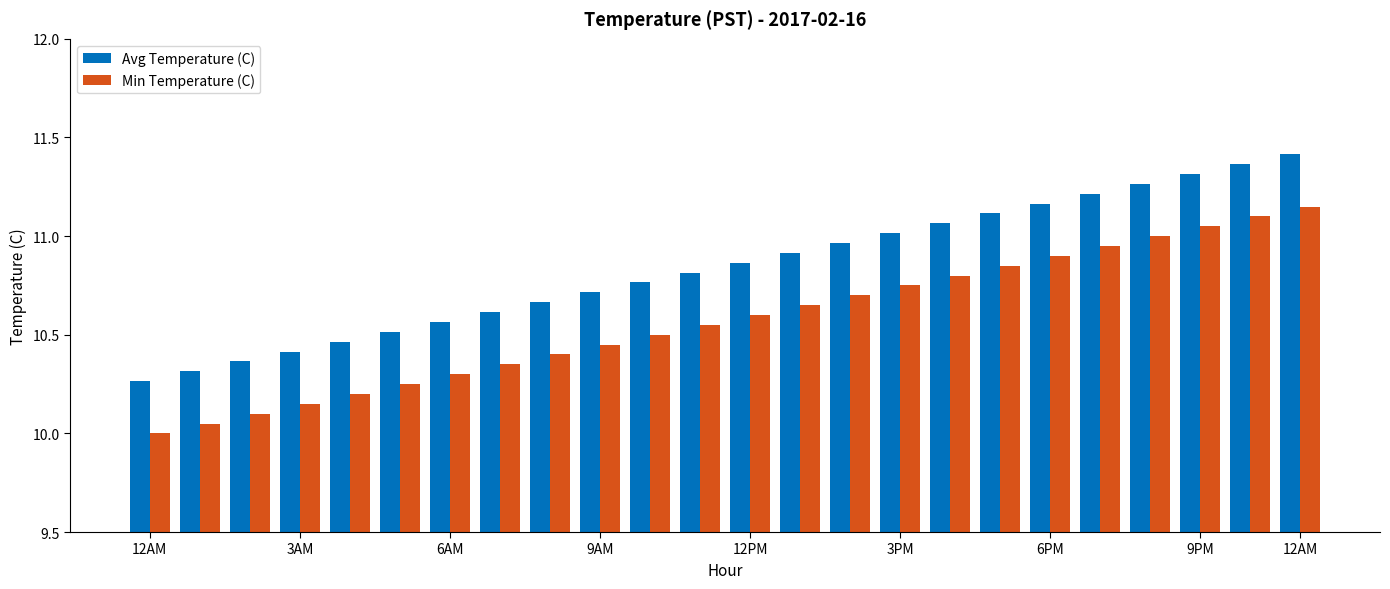

What is the minimum value for Min Temperature (C)?

10.0